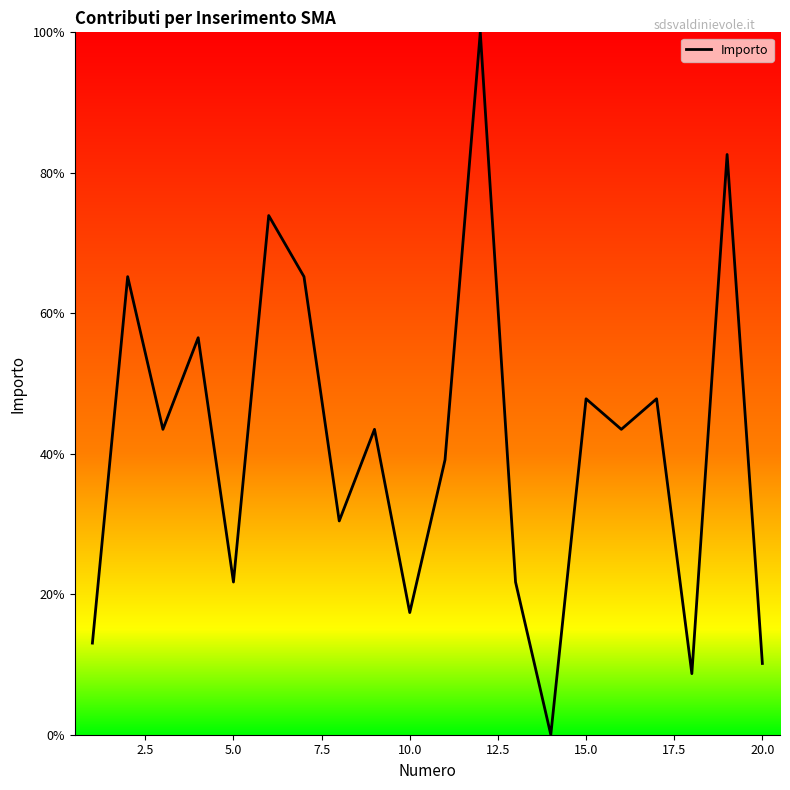

What is the difference between the maximum and minimum values?

100.0